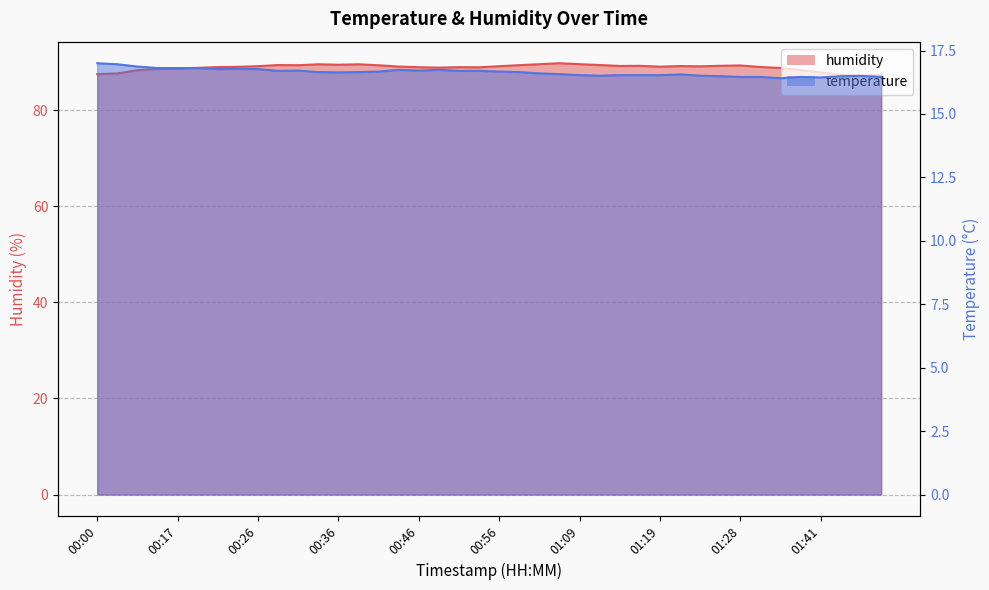

Reading left to right, extract all data points from this chart.

humidity: 87.5	87.7	88.3	88.6	88.7	88.8	89.0	89.0	89.2	89.4	89.4	89.6	89.5	89.6	89.4	89.1	89.0	88.9	89.0	88.9	89.2	89.4	89.6	89.8	89.6	89.4	89.2	89.2	89.1	89.2	89.2	89.3	89.3	89.0	88.8	88.4	87.9	87.4	87.3	87.4
temperature: 17.0	17.0	16.9	16.8	16.8	16.8	16.8	16.8	16.8	16.7	16.7	16.6	16.6	16.6	16.7	16.7	16.7	16.7	16.7	16.7	16.7	16.6	16.6	16.6	16.5	16.5	16.5	16.5	16.5	16.6	16.5	16.5	16.5	16.5	16.4	16.5	16.4	16.5	16.5	16.5